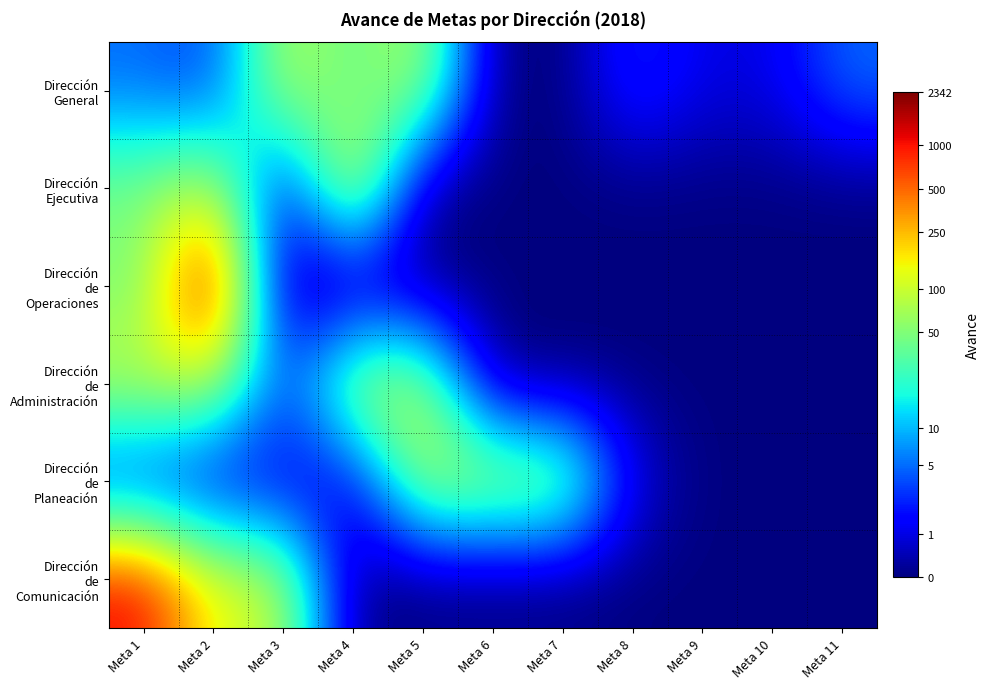

What is the greatest value displayed?

7.8